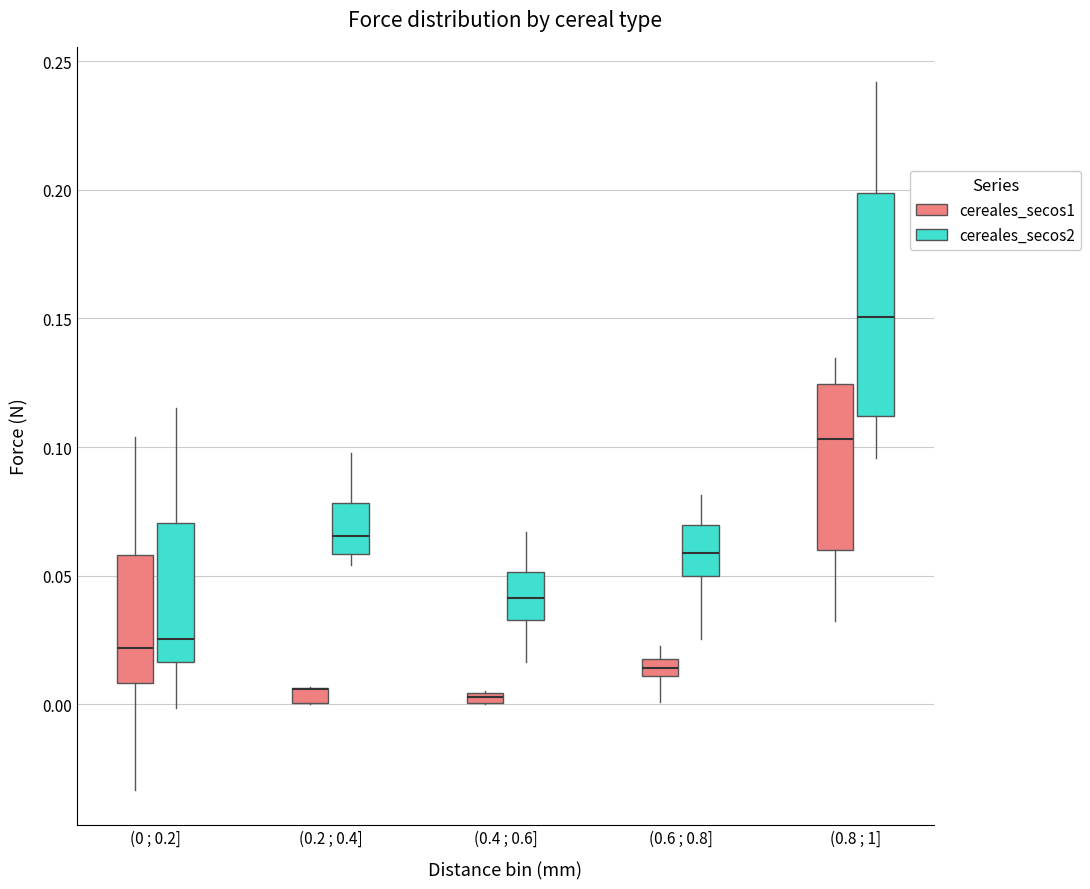

Where is the lower edge of the box for (0.6 ; 0.8] (cereales_secos1) on the y-axis? The values are not printed on the chart, so give them approximately, as read against the axis.

0.010